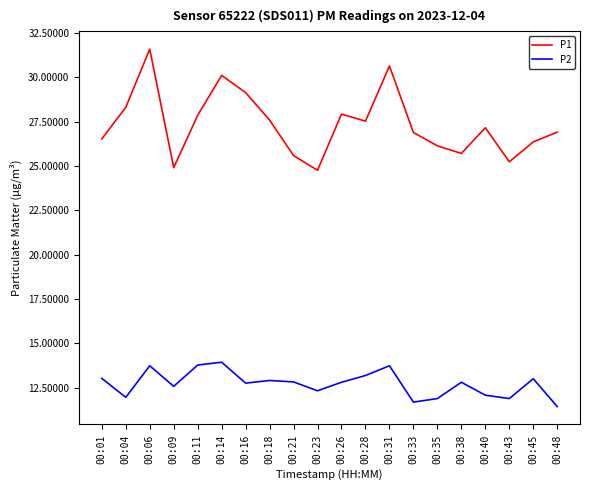

What is the difference between the P1 values at 00:21 and 00:26?

2.3